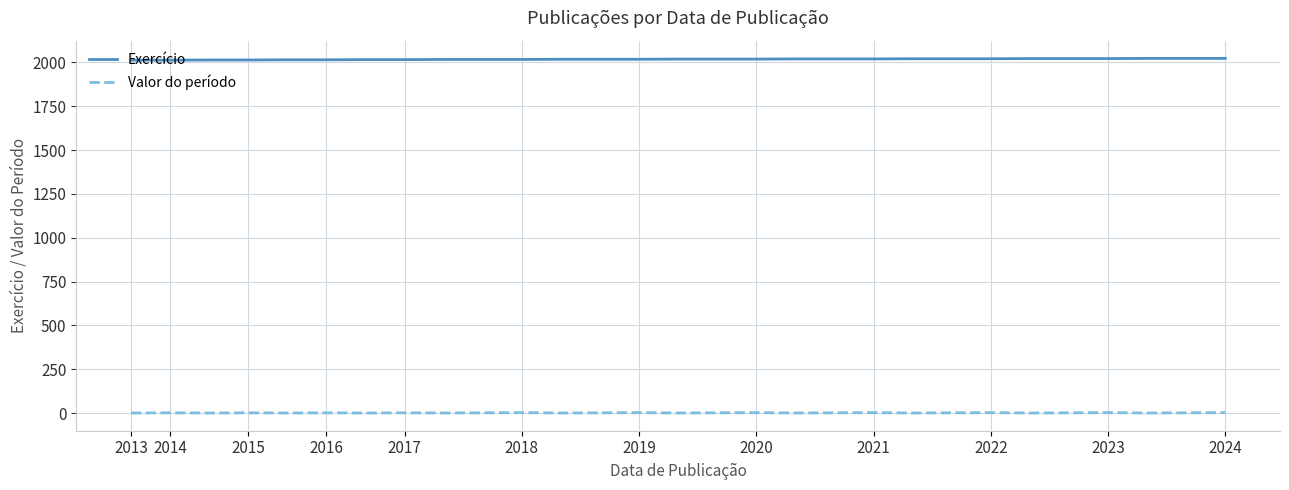

How many lines are shown in the chart?

2